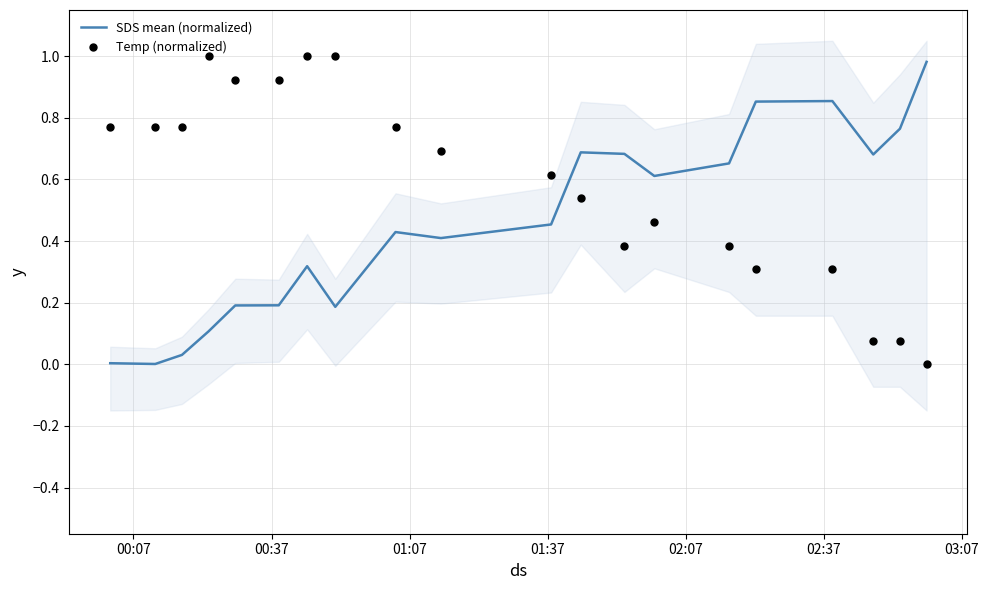

Is the value of SDS mean (normalized) at 7 greater than the value of Temp (normalized) at 12?

No